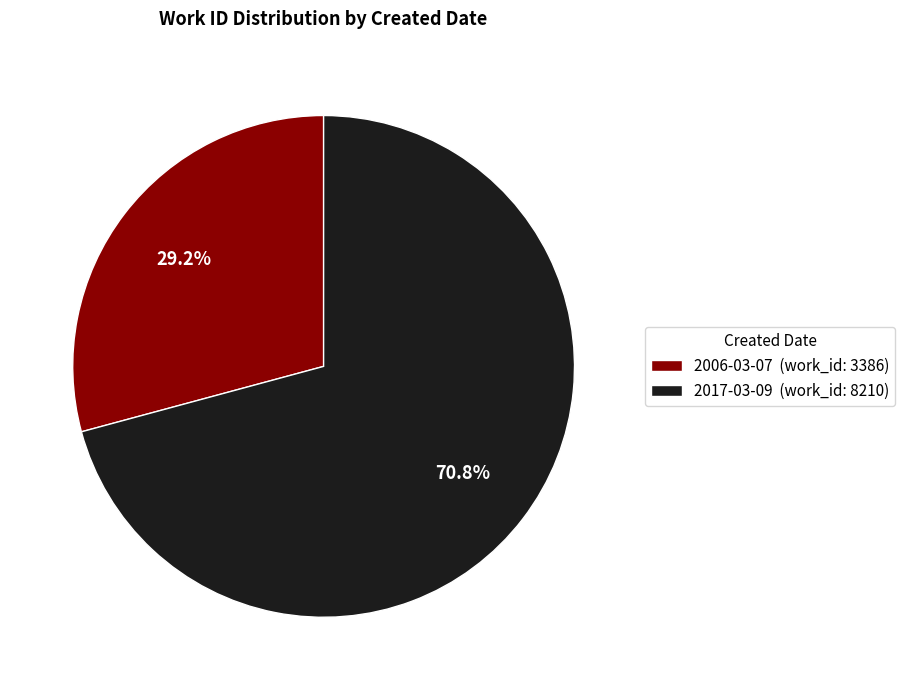

Which category has the smallest portion of the pie?

29.2%